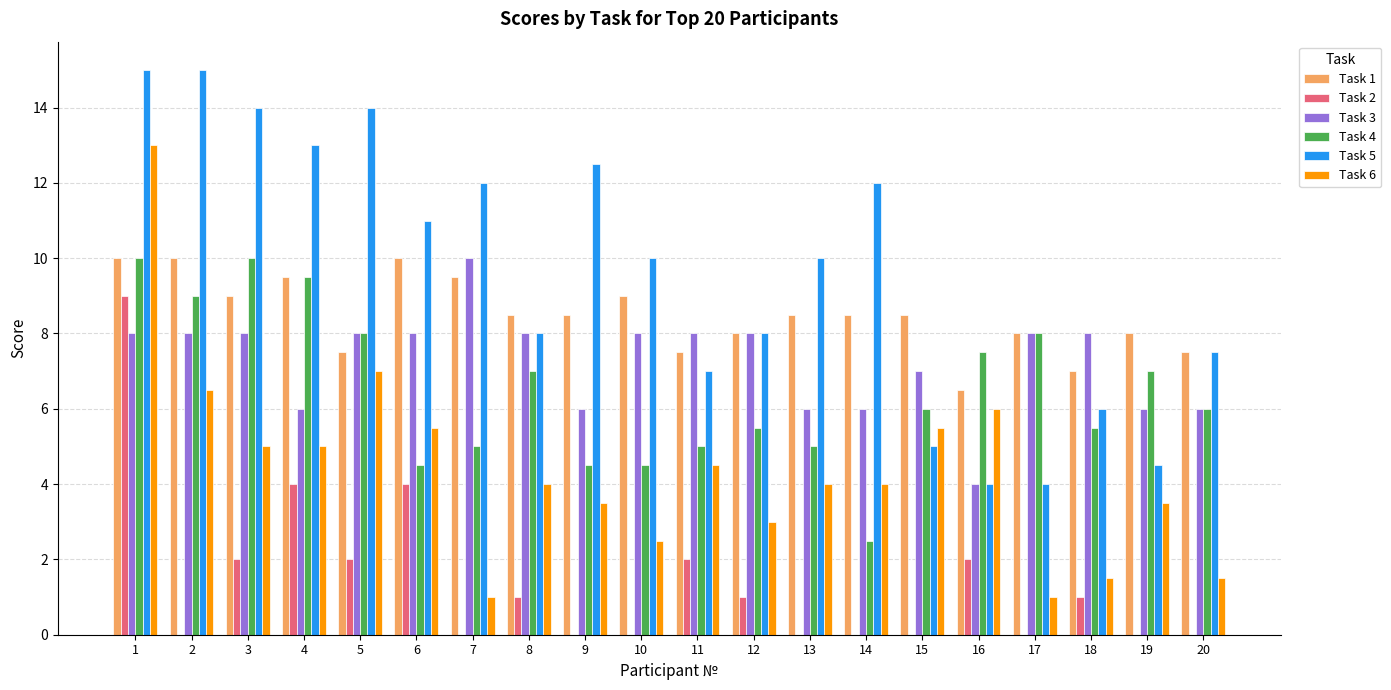

The Task 4 series shows 12.6 at 16. True or false?

False